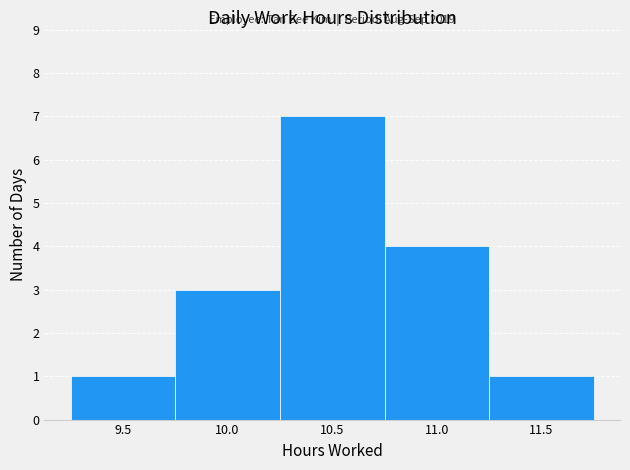

Reading right to left, list all the values displayed in this chart.

11.5=1	11.0=4	10.5=7	10.0=3	9.5=1